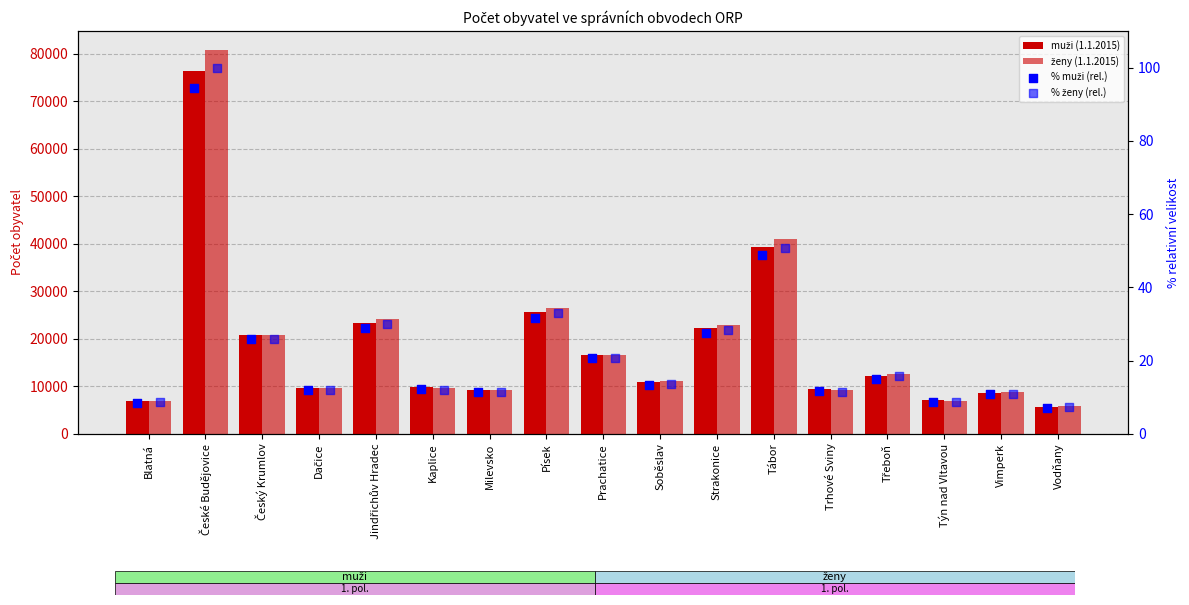

What is the total value across all series at České Budějovice?

157212.5